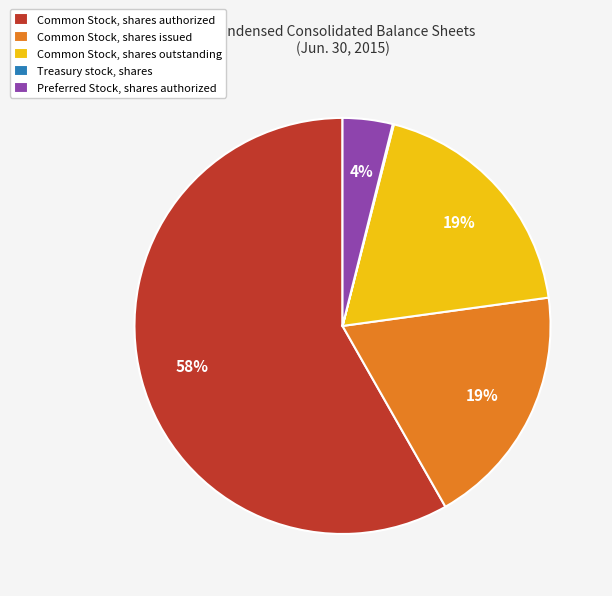

Do Common Stock, shares outstanding and Preferred Stock, shares authorized together represent more than half of the pie?

No